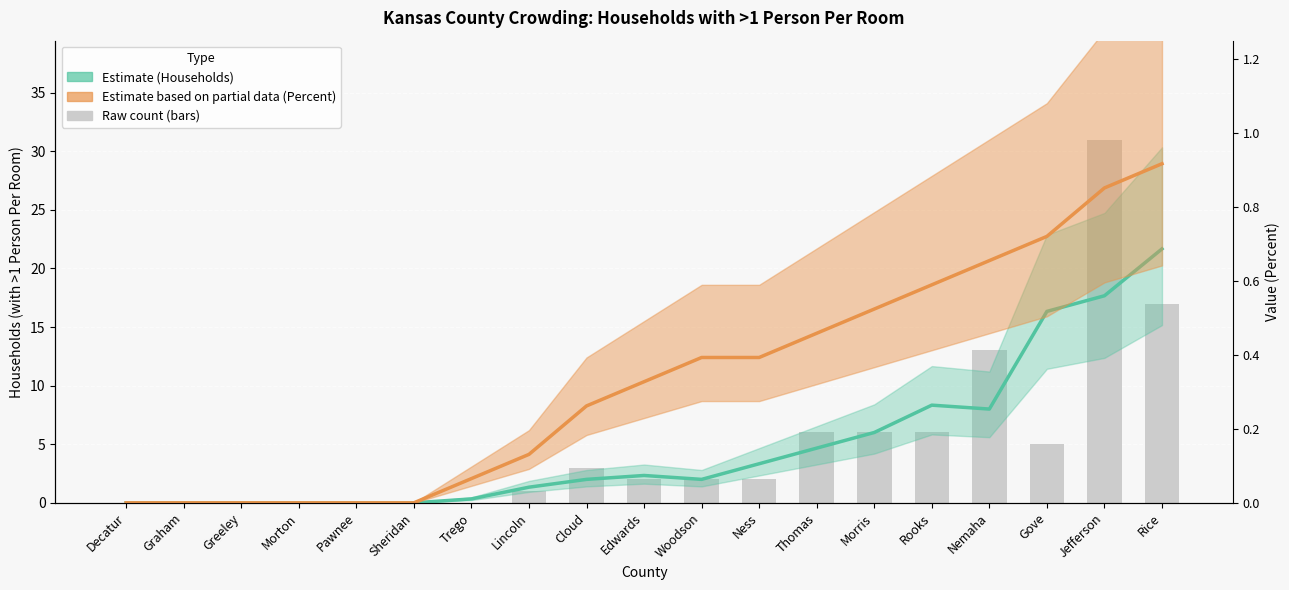

What is the difference between the second highest and minimum values in the Estimate line (Households) series?

17.7